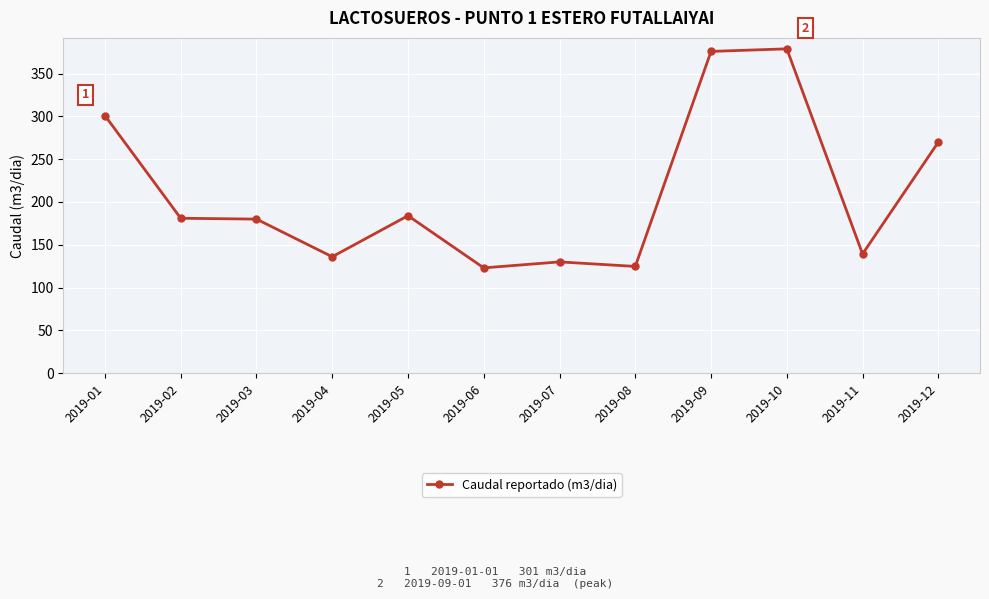

True or false: the data has more than 1 interior local peaks.

True